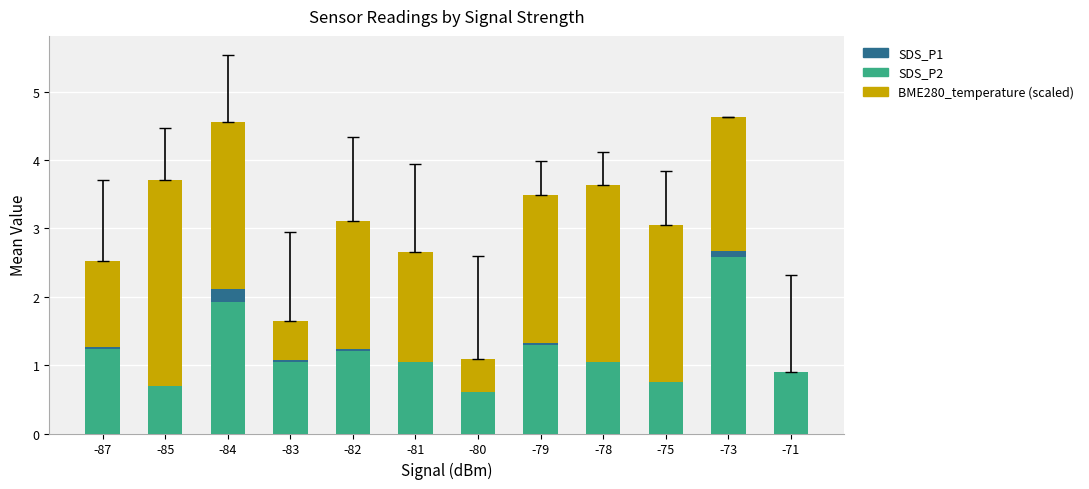

How many distinct data groups are displayed?

3